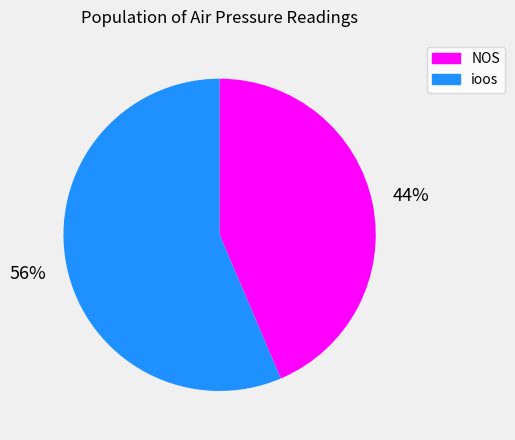

To the nearest percent, what is the combined percentage of NOS and ioos?

100%